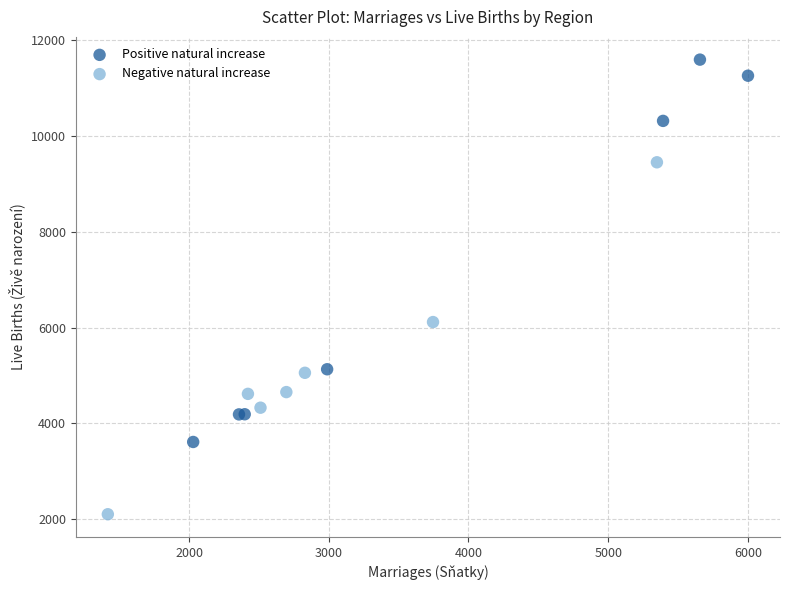

Which series contains the highest Y value?

Positive natural increase